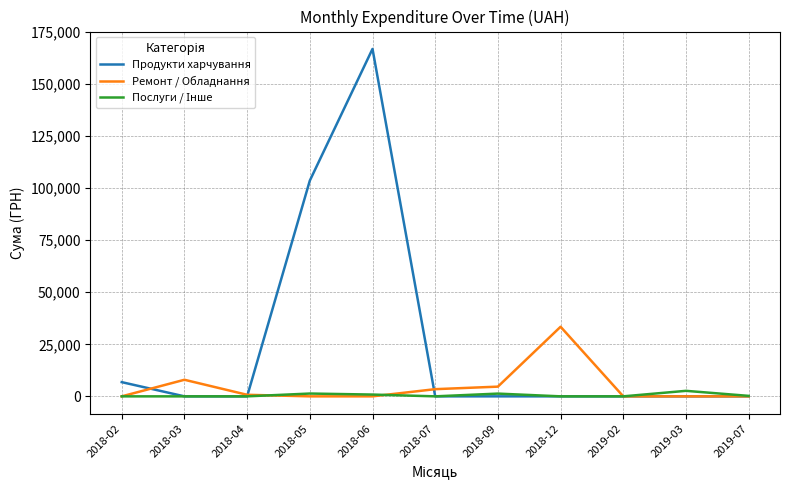

Which series has the largest total across all categories?

Продукти харчування